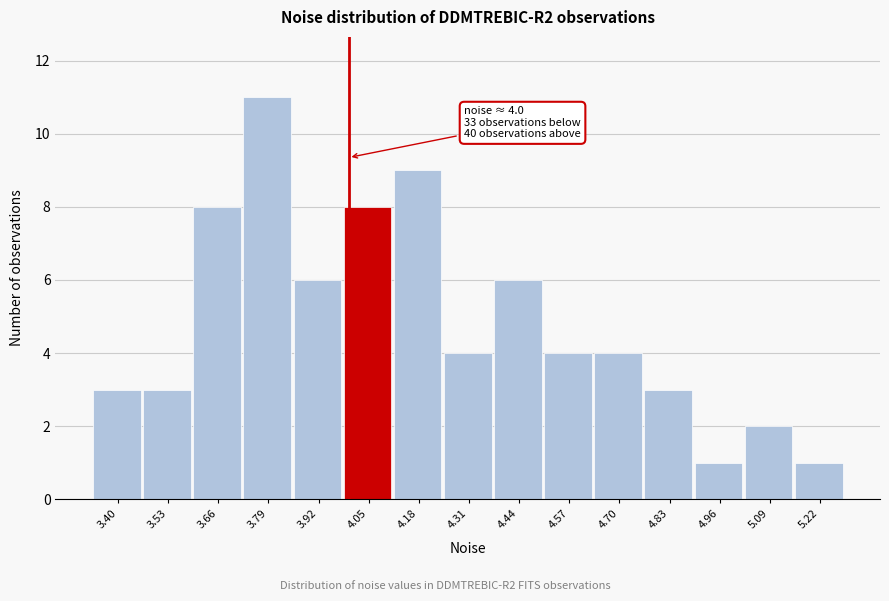

Over which range of the x-axis is the bar tallest?

3.72 to 3.86